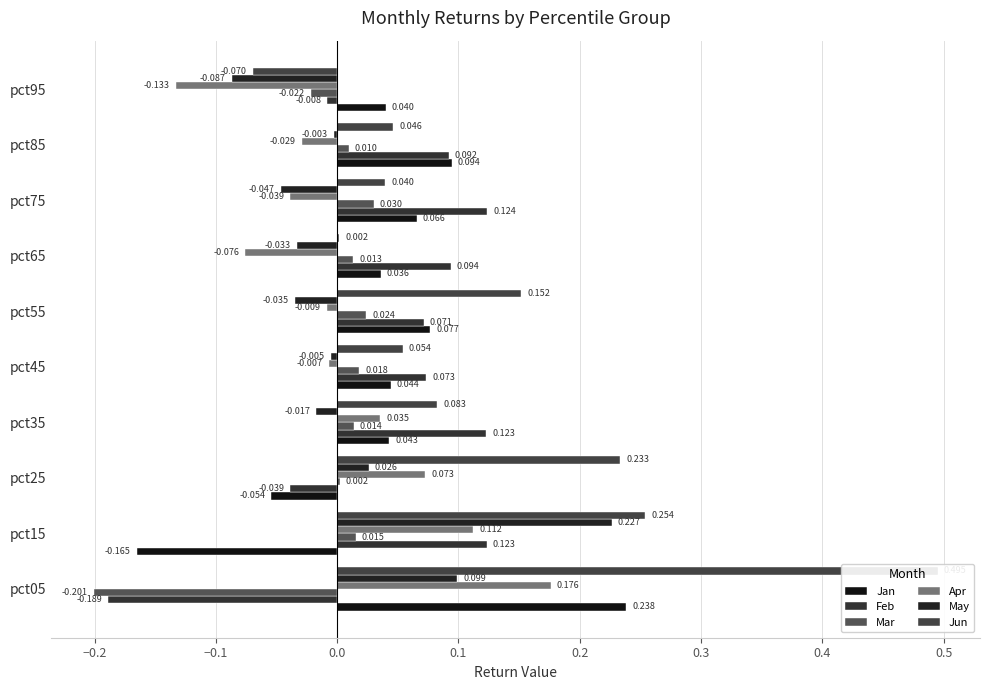

How many values in the Jun series are below 0?

1